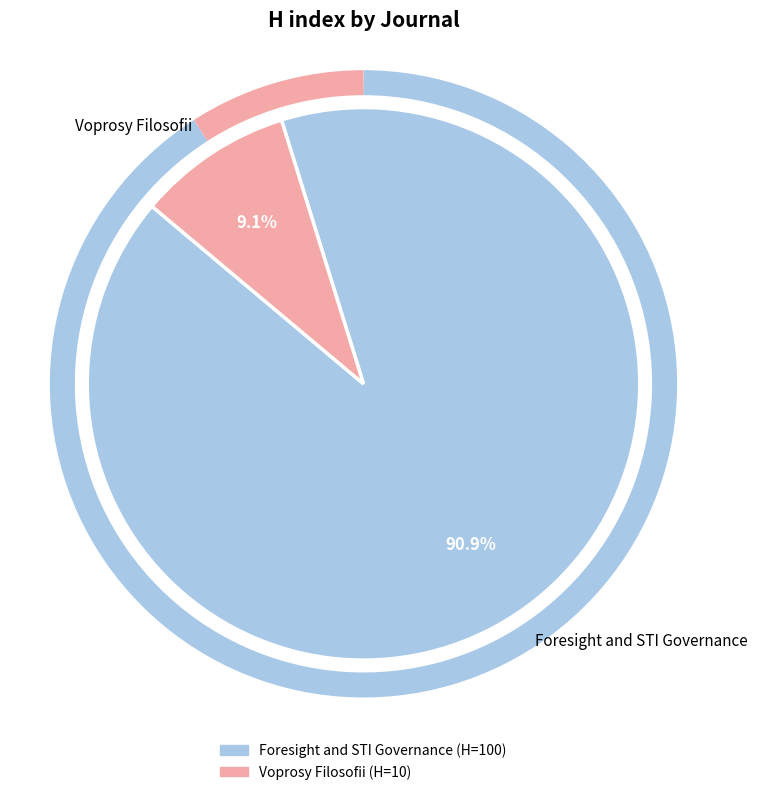

To the nearest percent, what percentage of the pie is Voprosy Filosofii?

9%